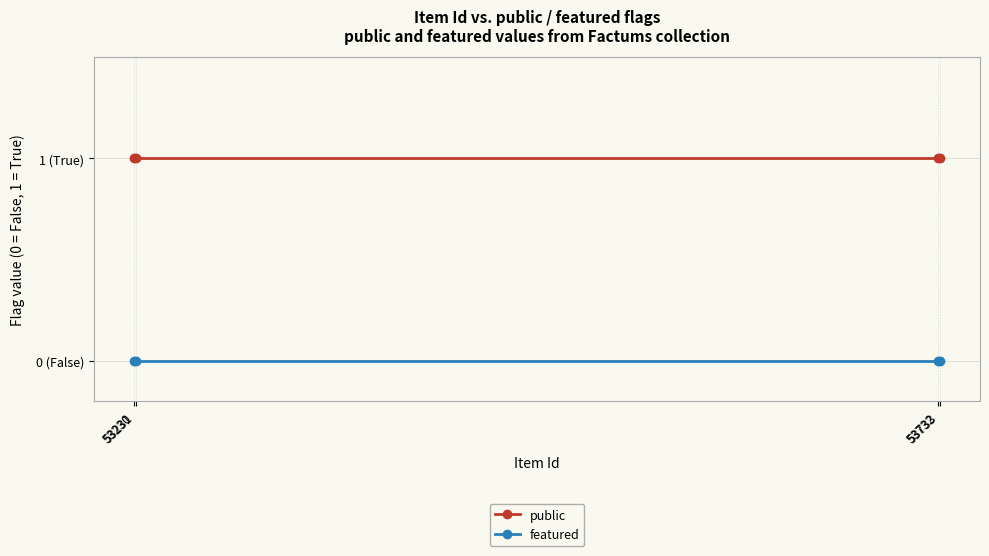

Rank the series by their average value, from highest to lowest.

public, featured